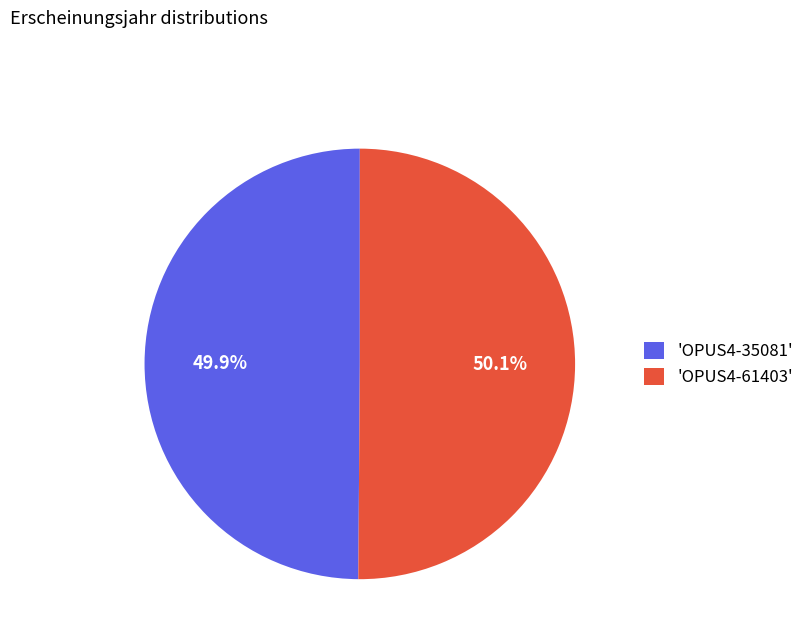

What is the total percentage of 'OPUS4-61403' and 'OPUS4-35081'?

100.0%